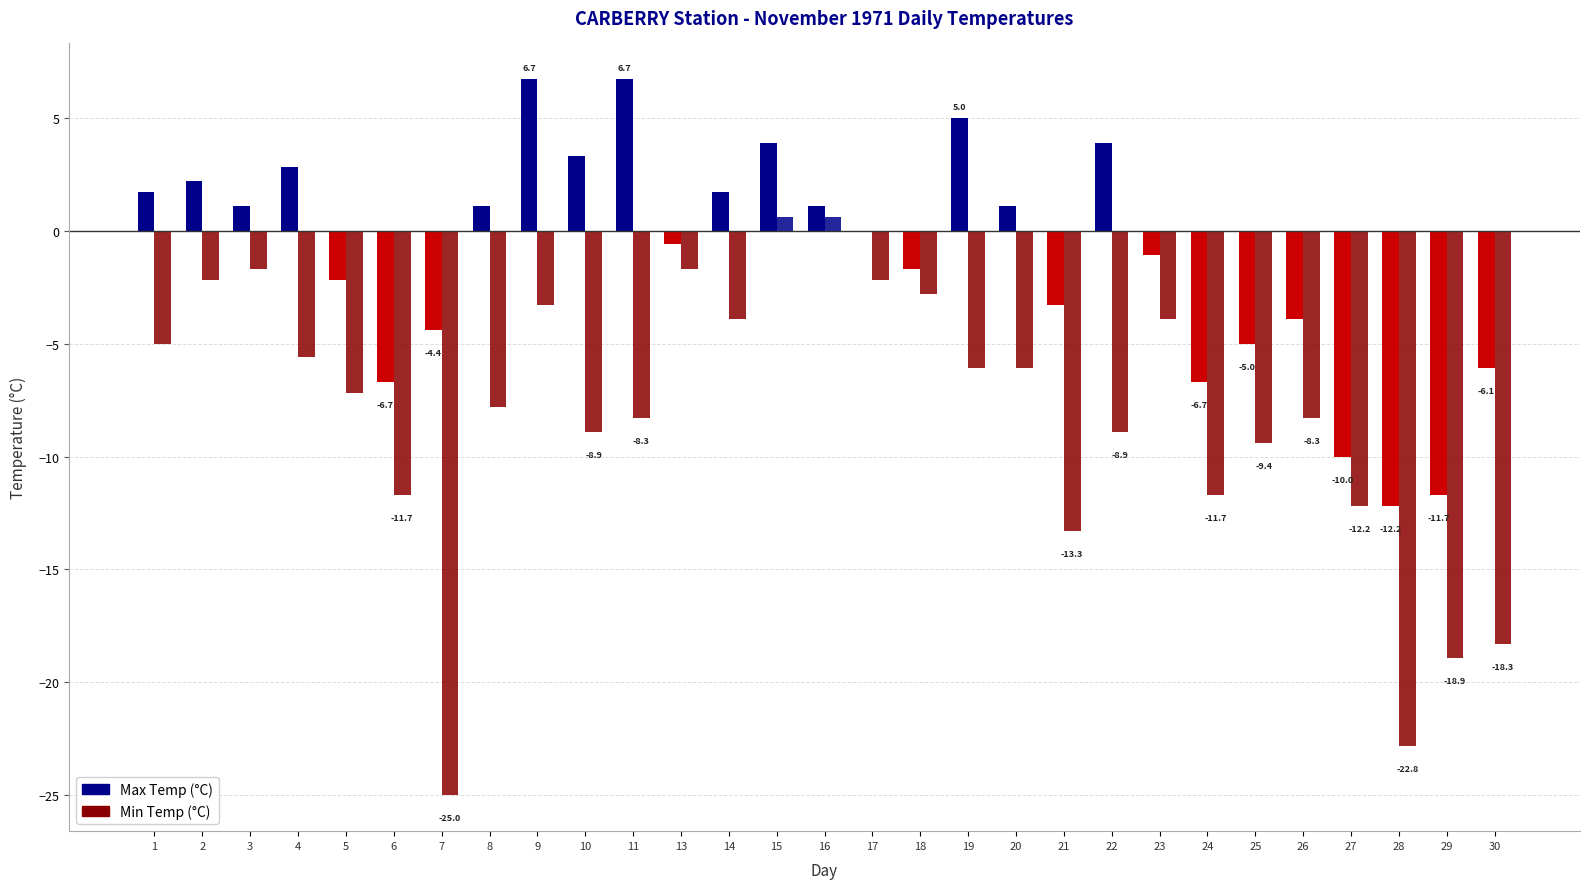

Which series has the widest spread of values?

Min Temp (°C)